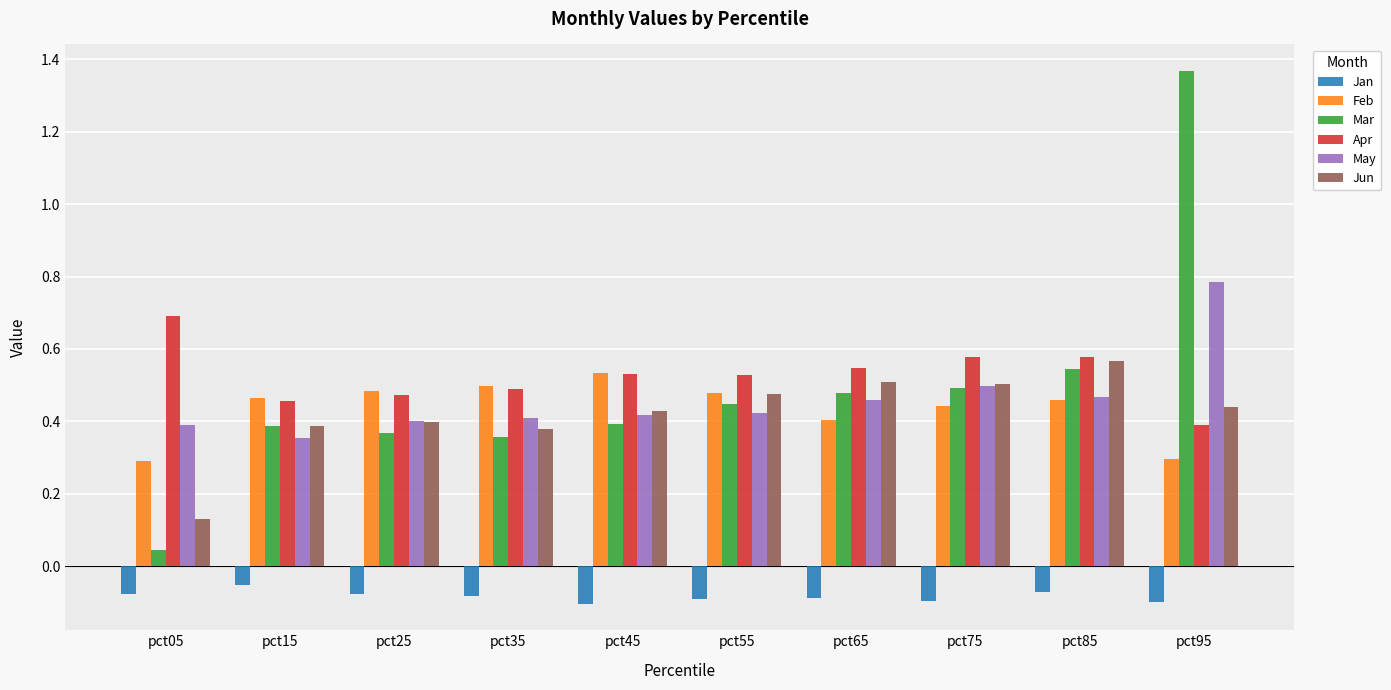

The Apr series shows 0.9 at pct65. True or false?

False